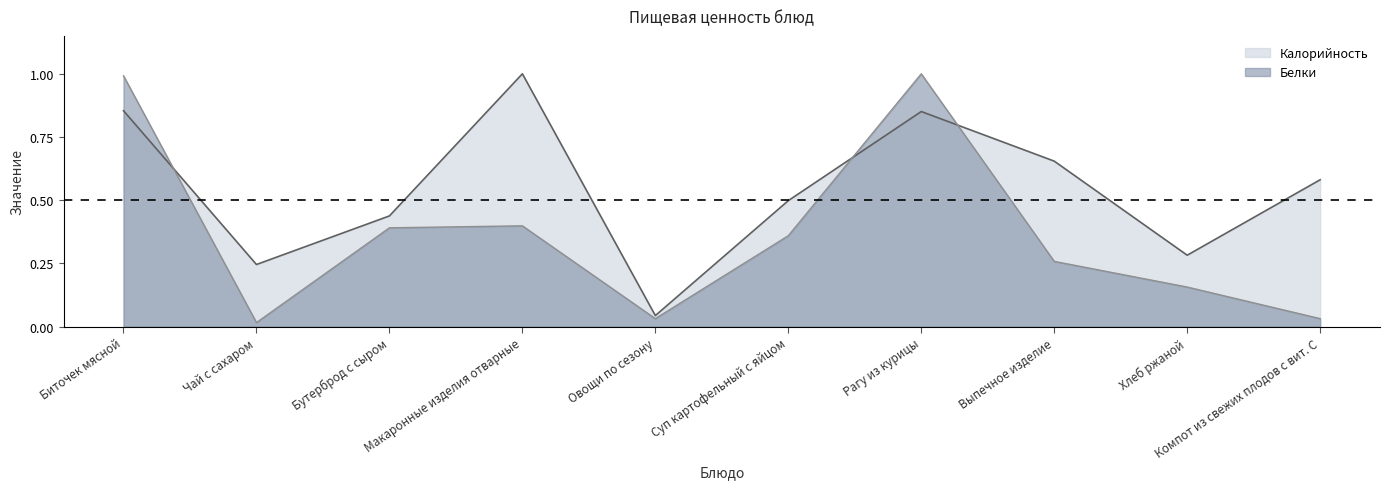

What is the value of the Калорийность point at the 10th from the left?

0.6